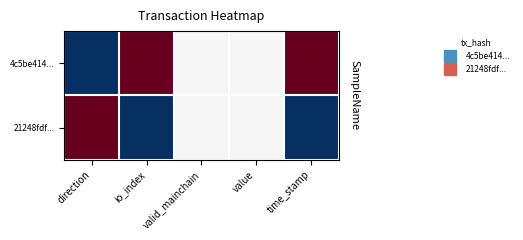

Reading left to right, what are all the values shown in this chart?

4c5be414...: direction=0.0	io_index=1.0	valid_mainchain=0.5	value=0.5	time_stamp=1.0
21248fdf...: direction=1.0	io_index=0.0	valid_mainchain=0.5	value=0.5	time_stamp=0.0